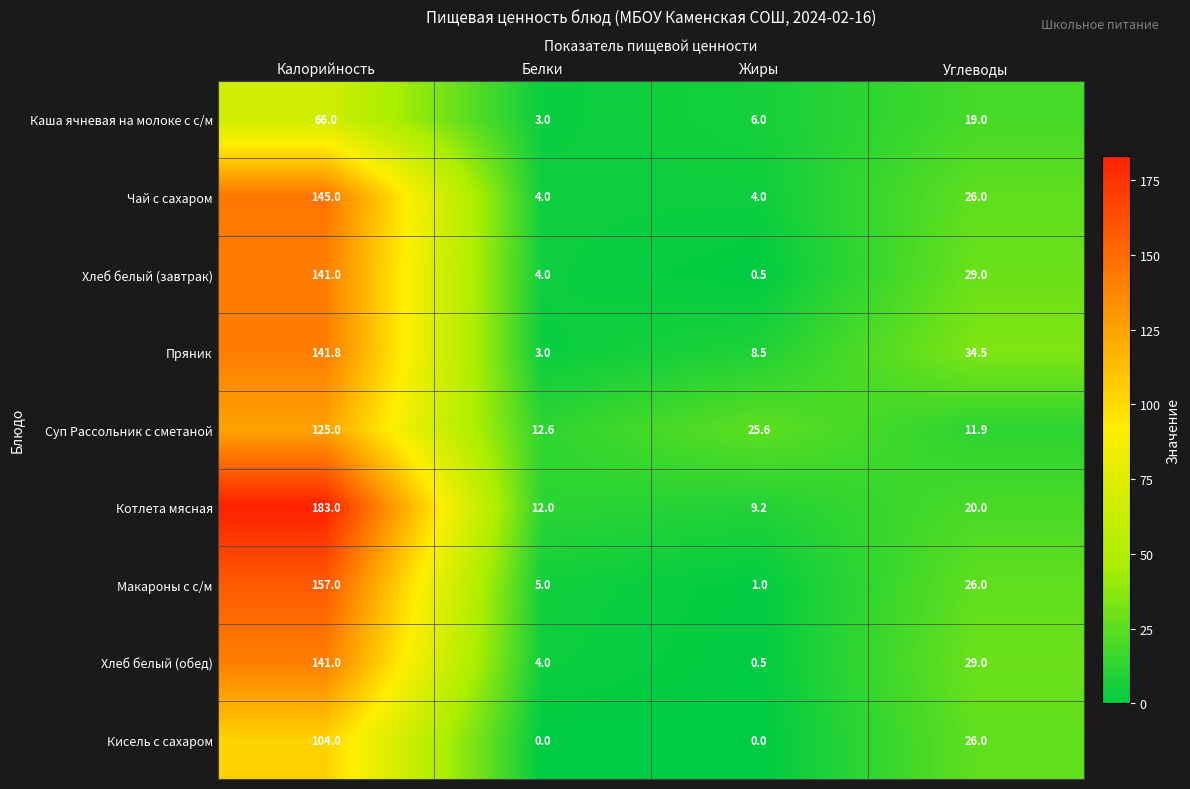

Is the value of Кисель с сахаром at Жиры greater than the value of Чай с сахаром at Калорийность?

No